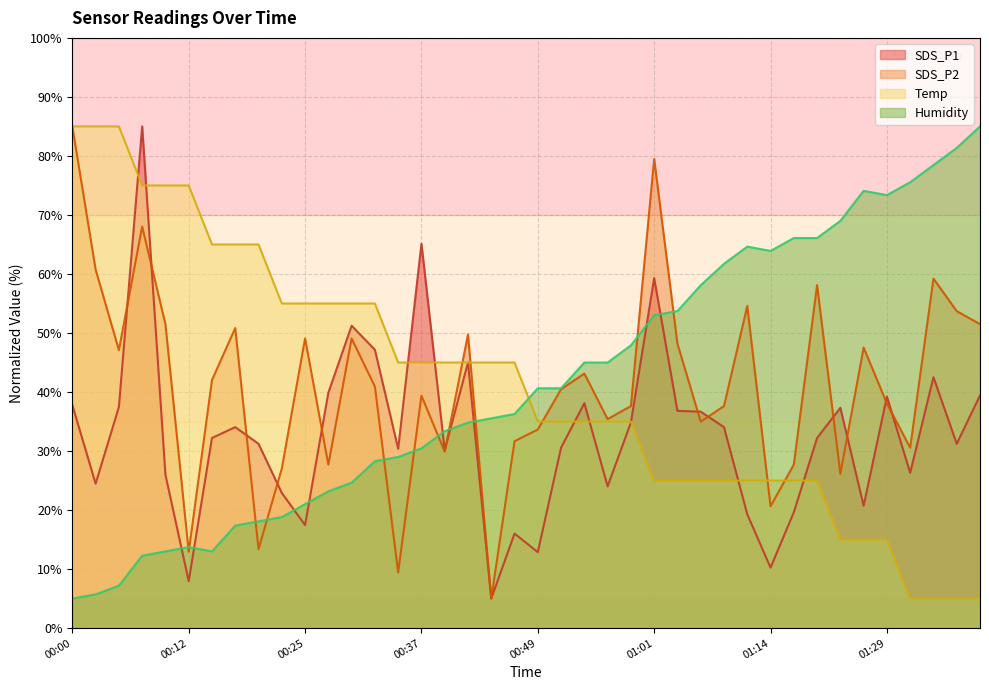

Which series has the largest total across all categories?

Humidity